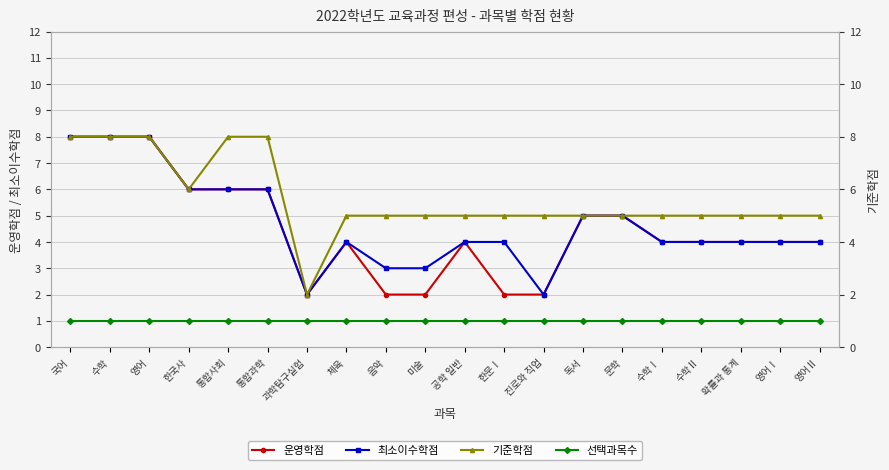

Is this an area chart (filled region under the line)?

No